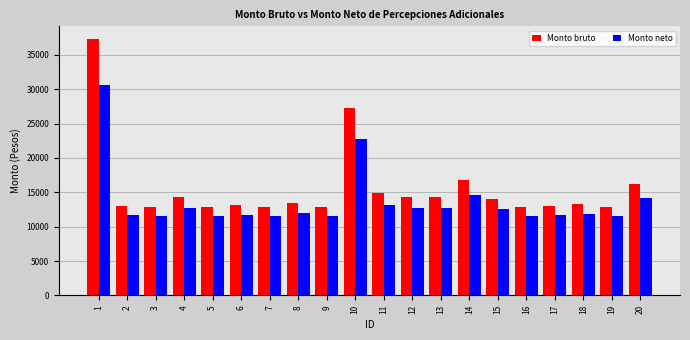

What is the difference between the Monto neto values at 5 and 10?

11244.9